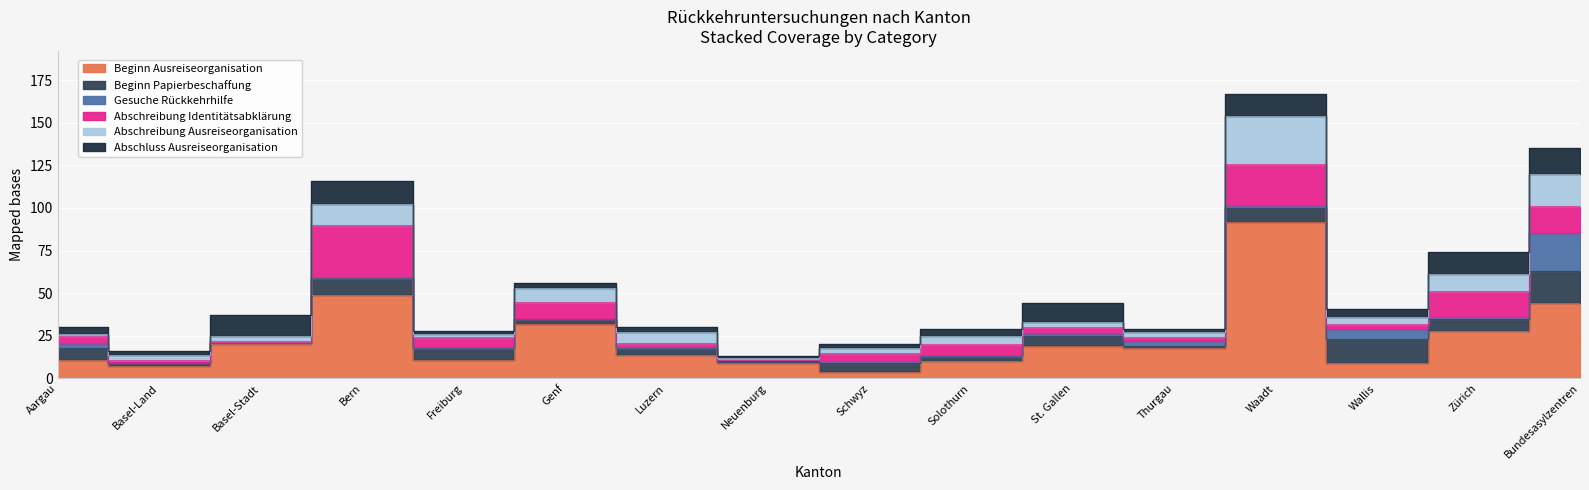

What are all the series names shown in the legend?

Beginn Ausreiseorganisation, Beginn Papierbeschaffung, Gesuche Rückkehrhilfe, Abschreibung Identitätsabklärung, Abschreibung Ausreiseorganisation, Abschluss Ausreiseorganisation